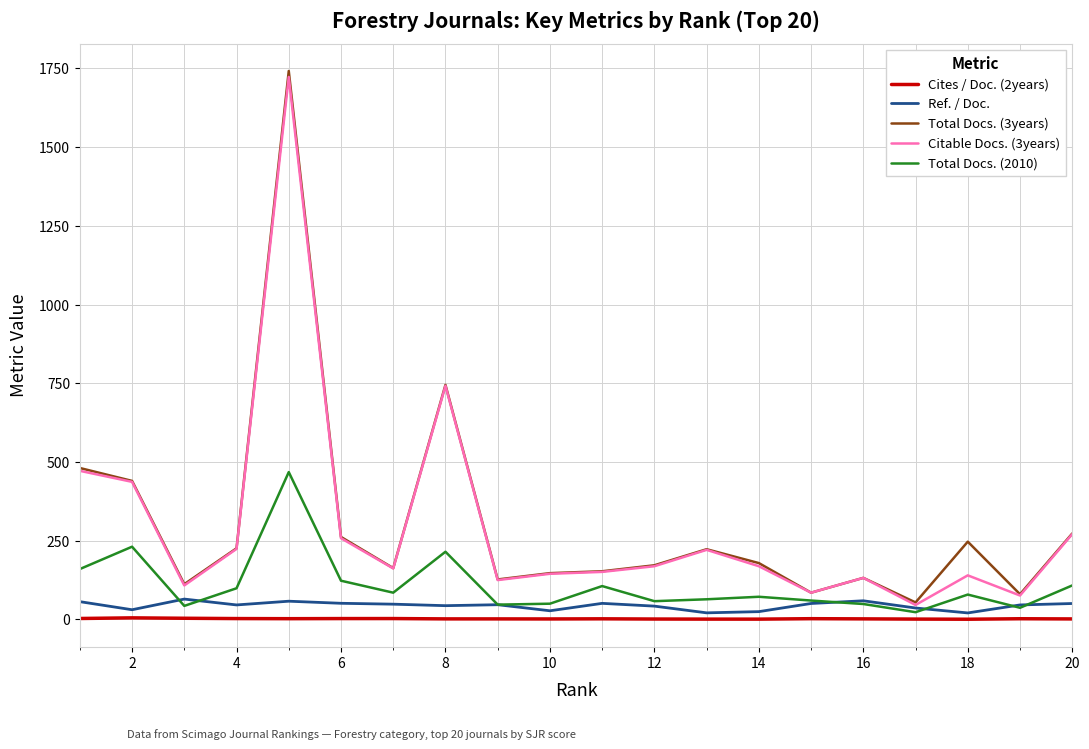

True or false: Citable Docs. (3years) and Cites / Doc. (2years) cross at least once.

False